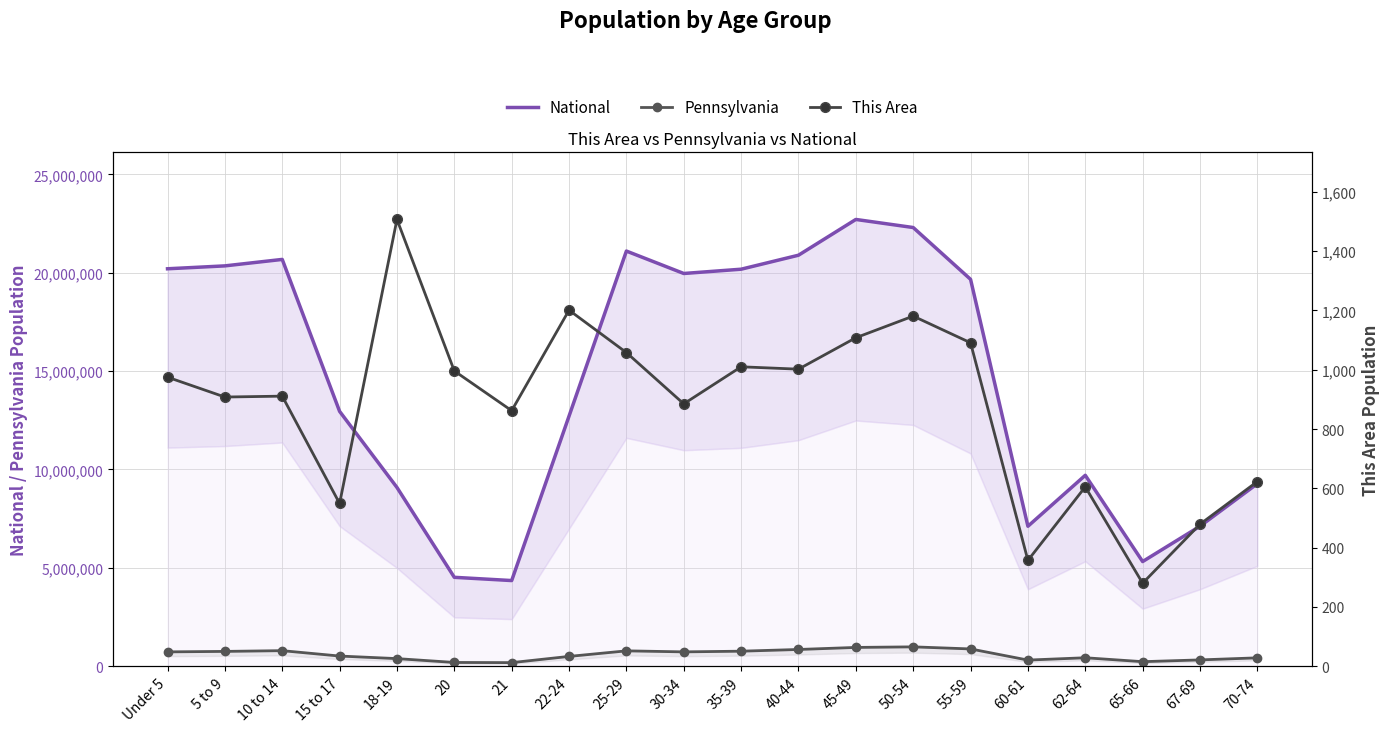

True or false: National and Pennsylvania cross at least once.

False